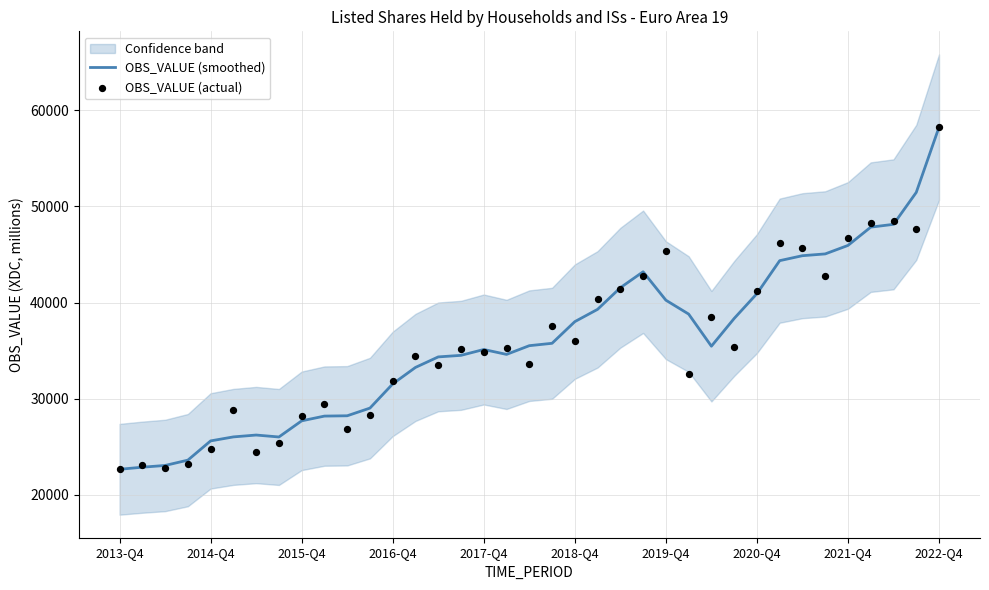

Is the value of OBS_VALUE (smoothed) at 29 greater than the value of OBS_VALUE (actual) at 2015-Q4?

Yes